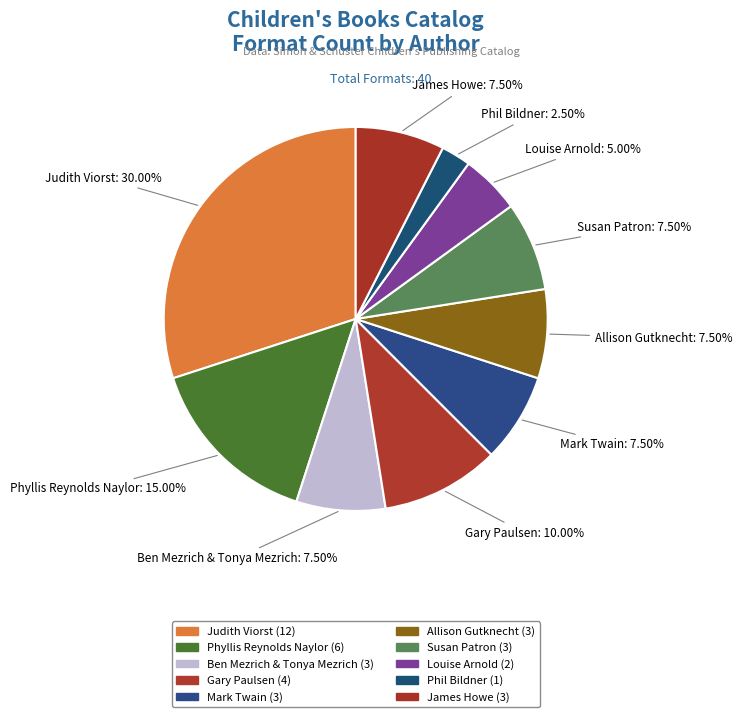

How many segments does this pie chart have?

10